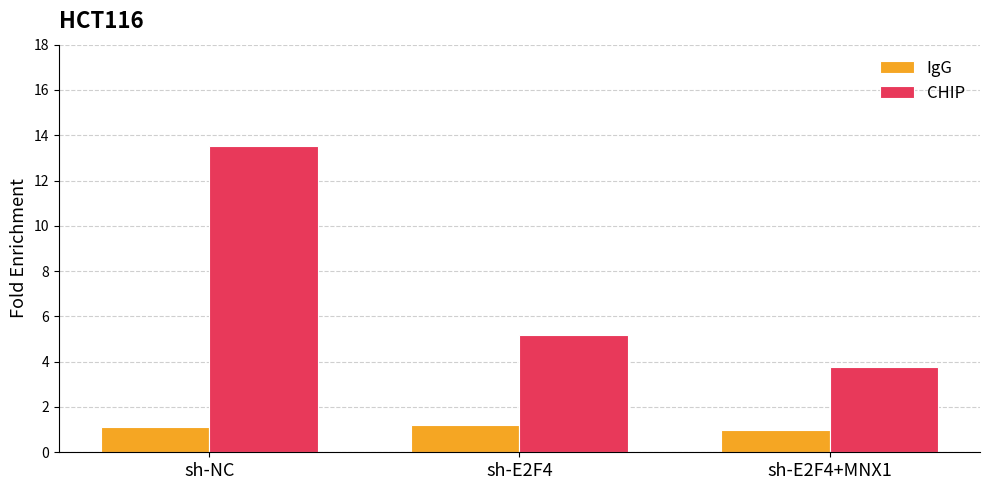

Rank the categories by CHIP value from highest to lowest.

sh-NC, sh-E2F4, sh-E2F4+MNX1